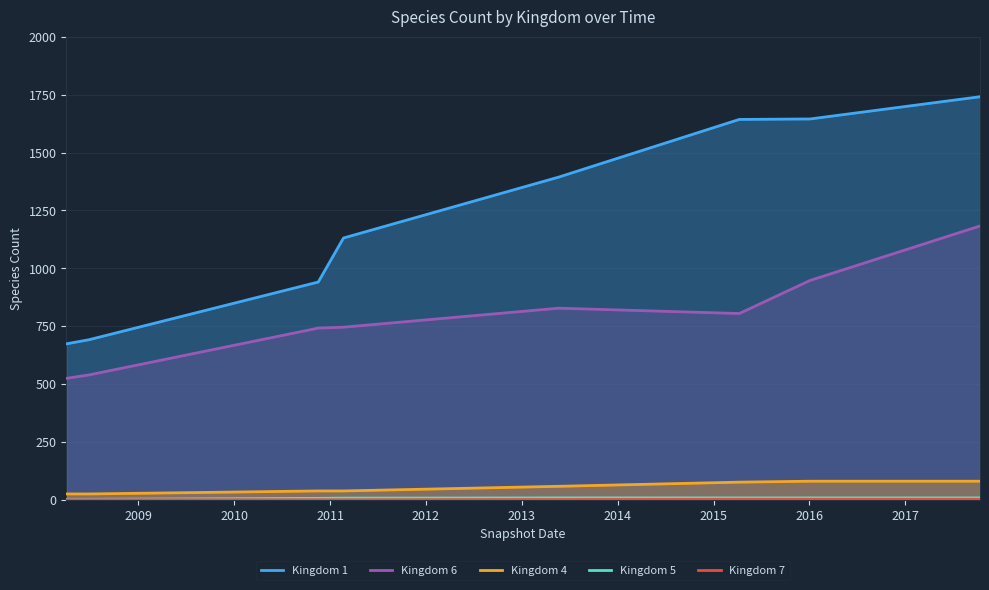

At how many categories does at least one series exceed 1578?

3